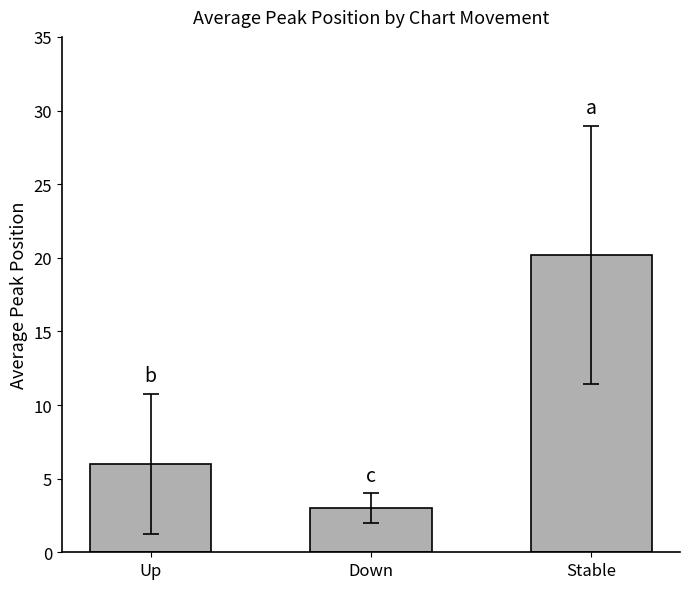

What is the sum of the values at Up and Stable?

26.2